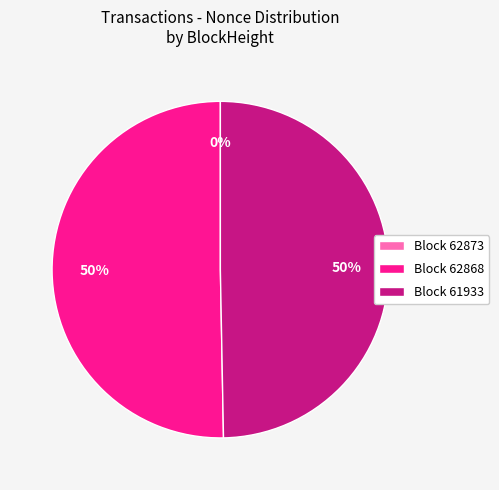

Do Block 61933 and Block 62868 together represent more than half of the pie?

Yes